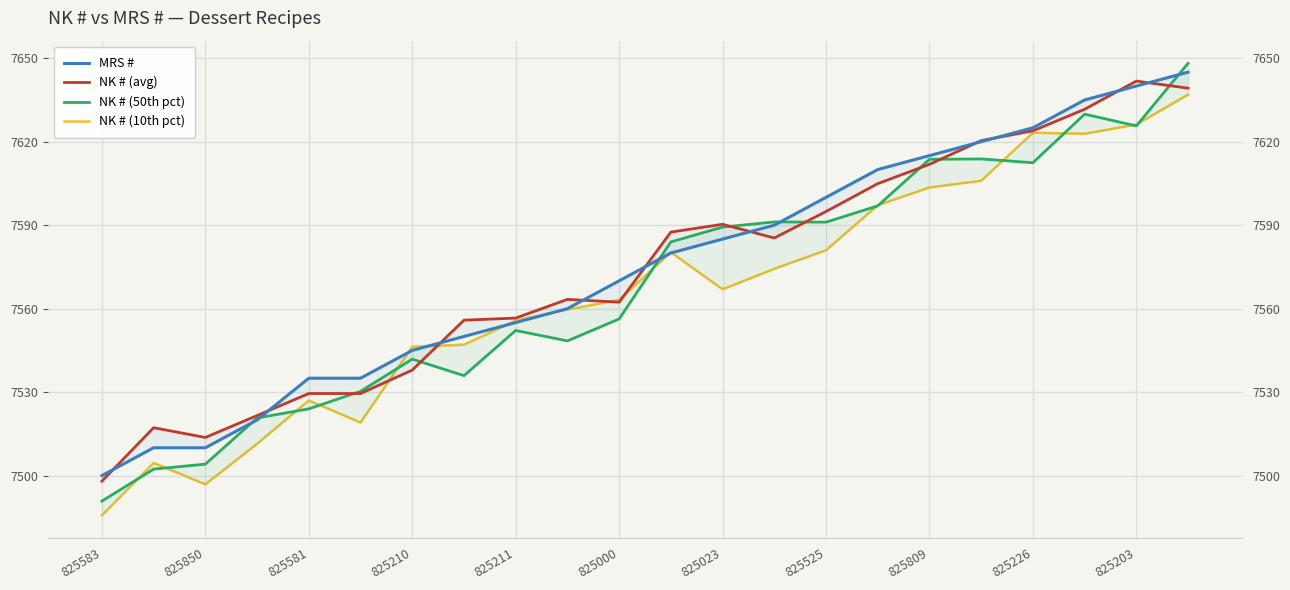

How many lines are shown in the chart?

4